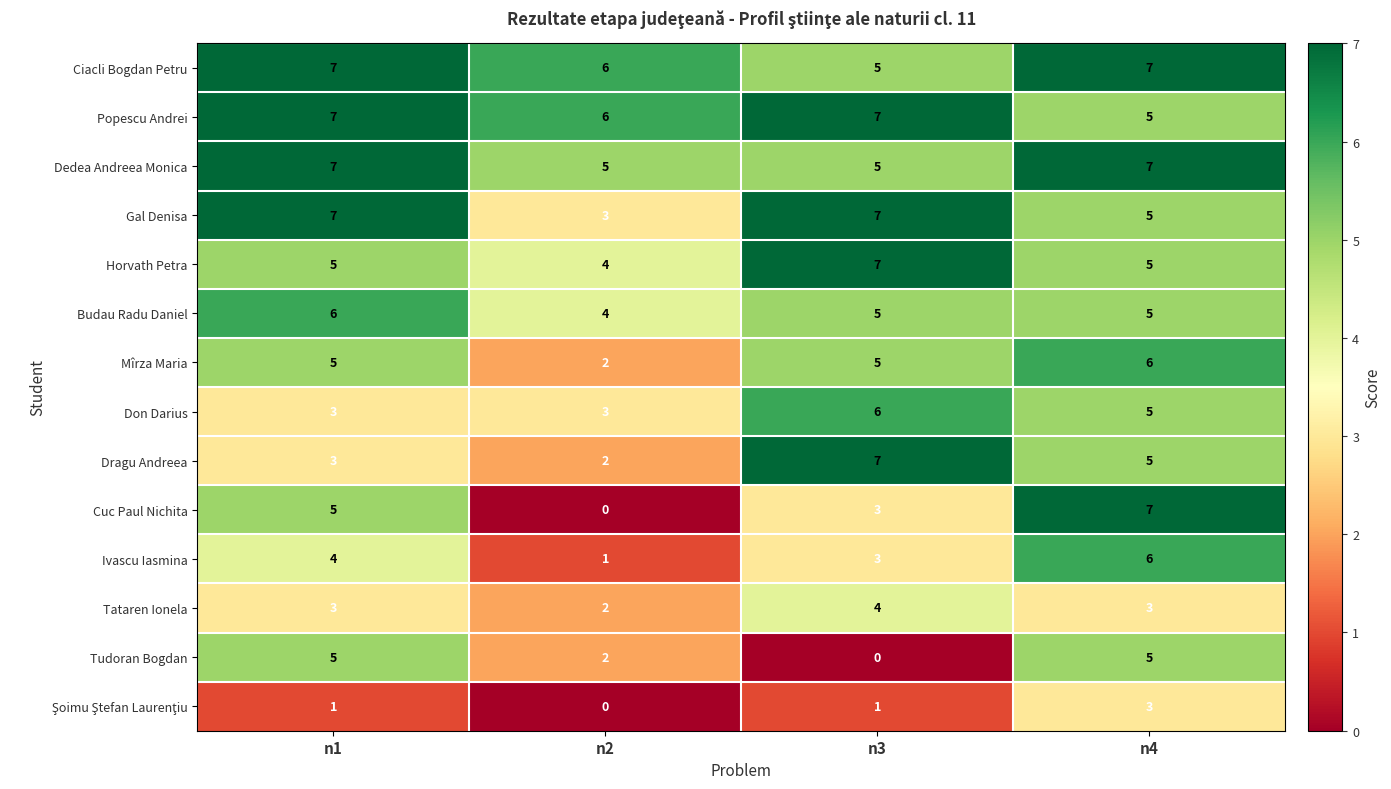

List the labels in order of Dragu Andreea value, smallest first.

n2, n1, n4, n3